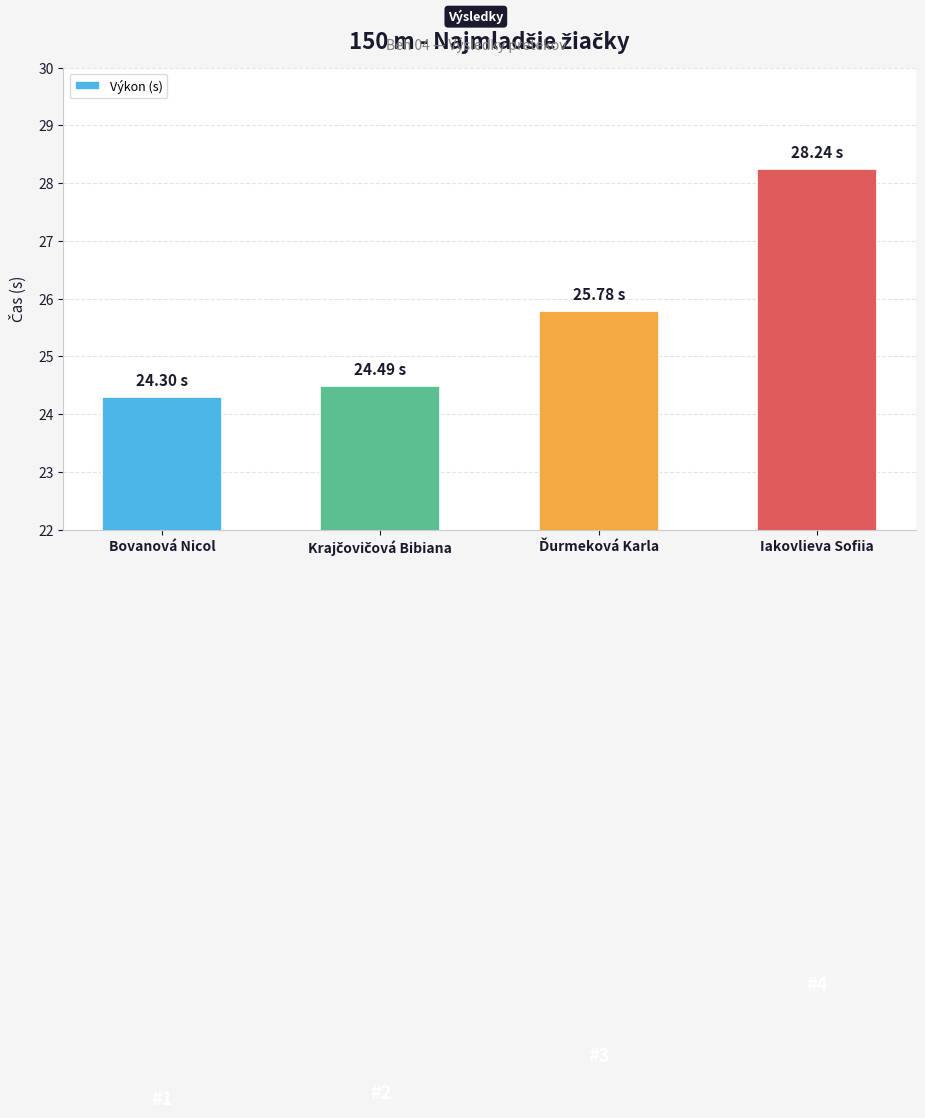

Which has a higher value, Bovanová Nicol or Iakovlieva Sofiia?

Iakovlieva Sofiia